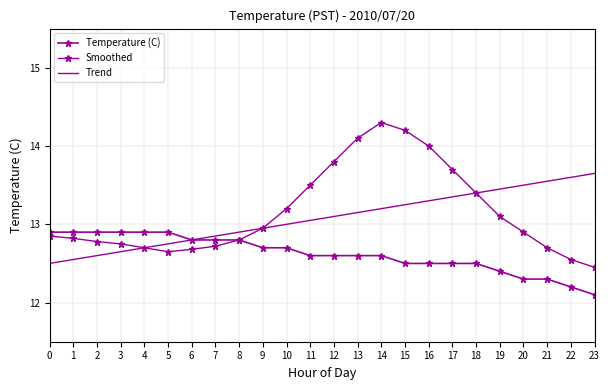

The Smoothed series shows 3.7 at 12. True or false?

False